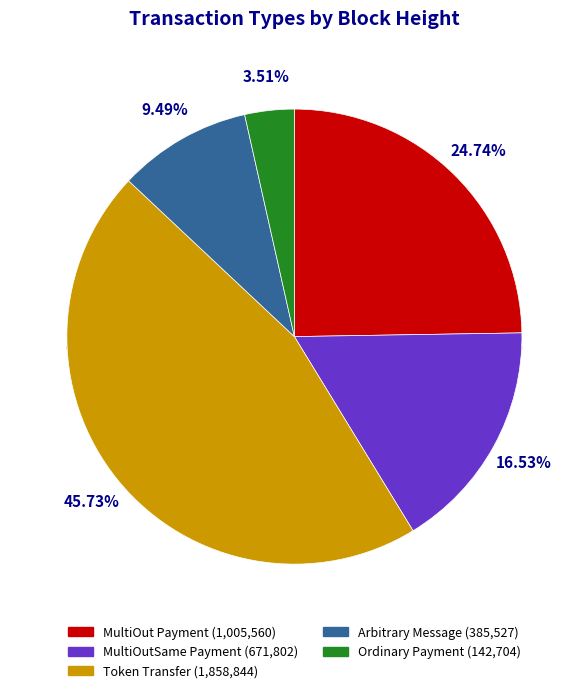

To the nearest percent, what is the average slice percentage?

20%